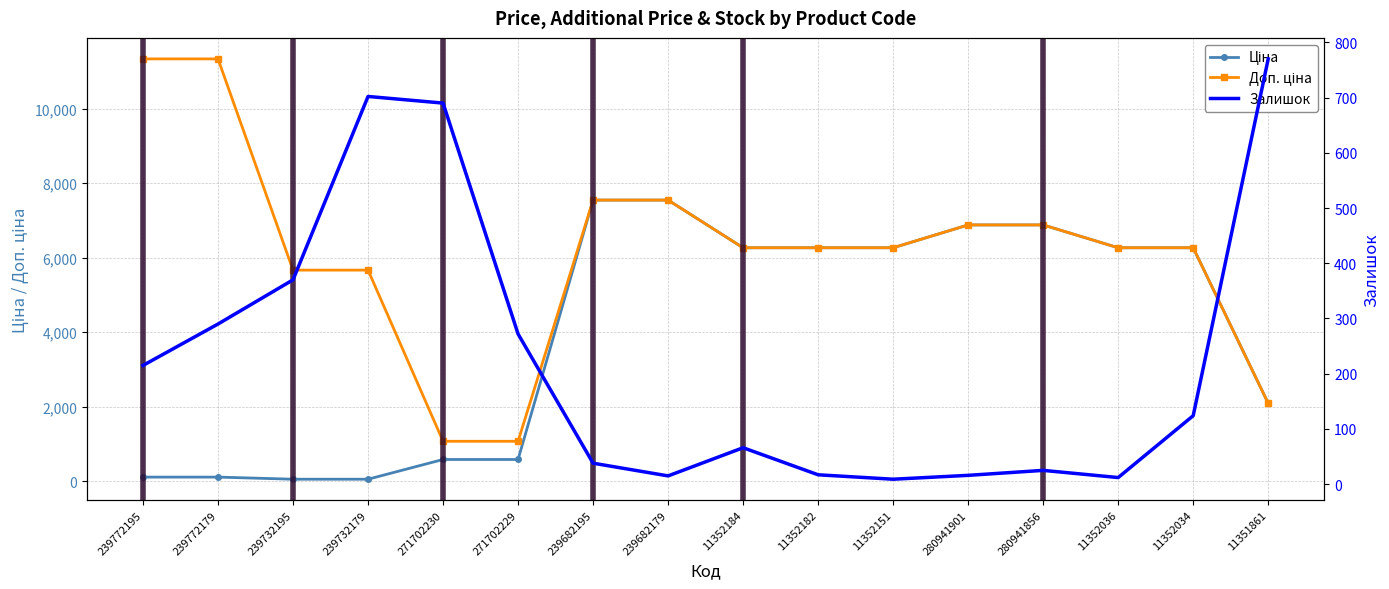

Rank the series at 11352034 from highest to lowest value.

Ціна, Доп. ціна, Залишок